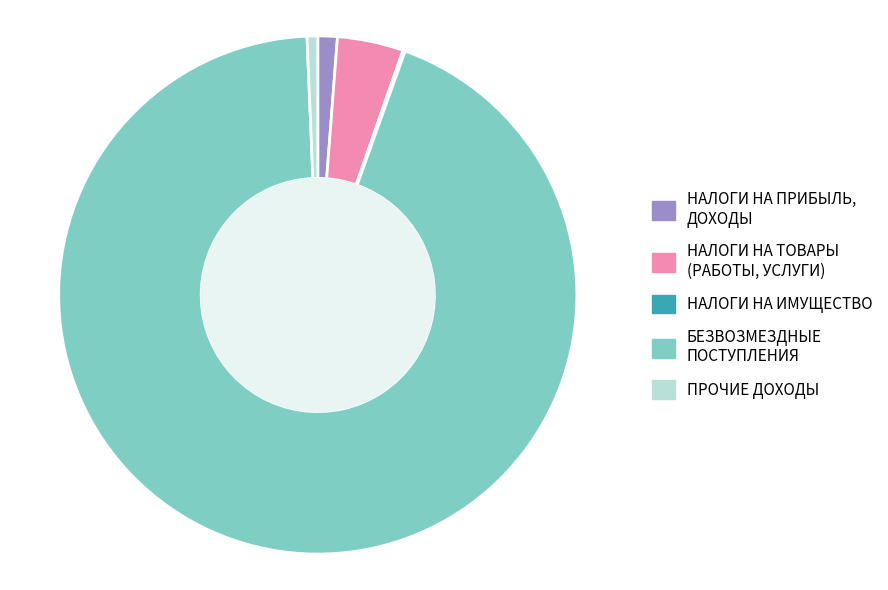

The ПРОЧИЕ ДОХОДЫ slice represents 11% of the pie. True or false?

False